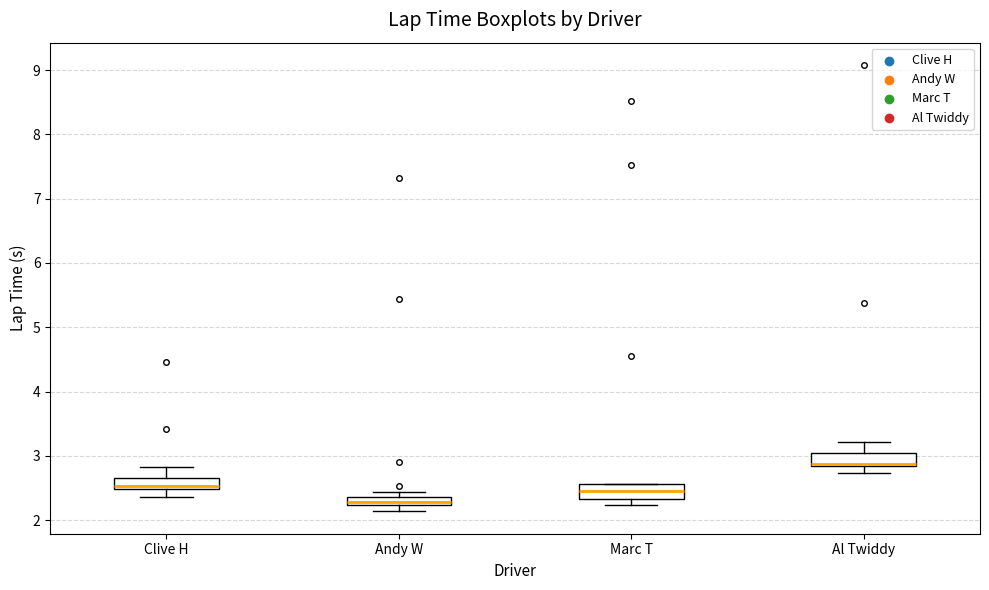

Where is the lower edge of the box for Al Twiddy on the y-axis? The values are not printed on the chart, so give them approximately, as read against the axis.

2.8